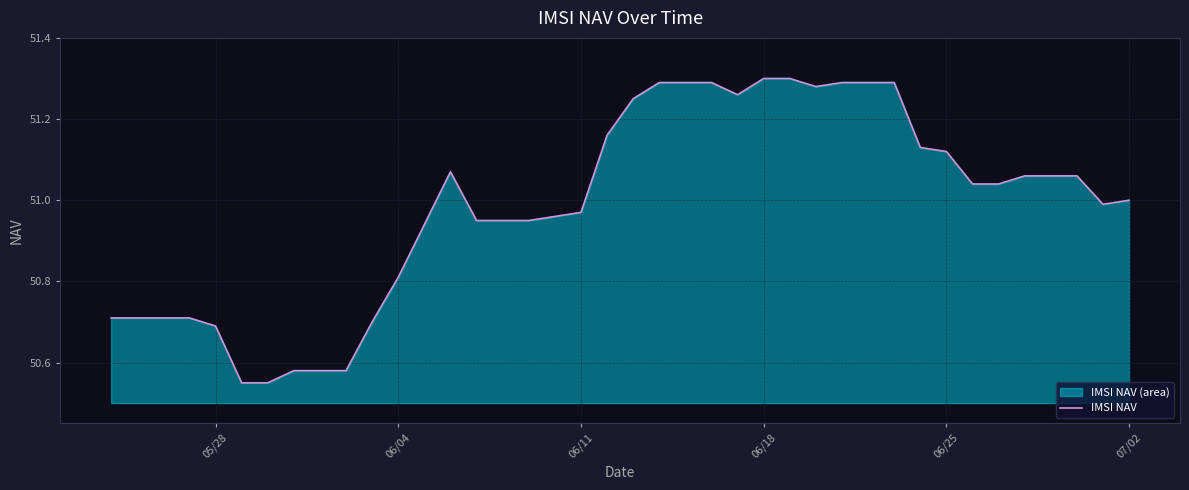

The chart shows a value of 72.0 at 6. True or false?

False